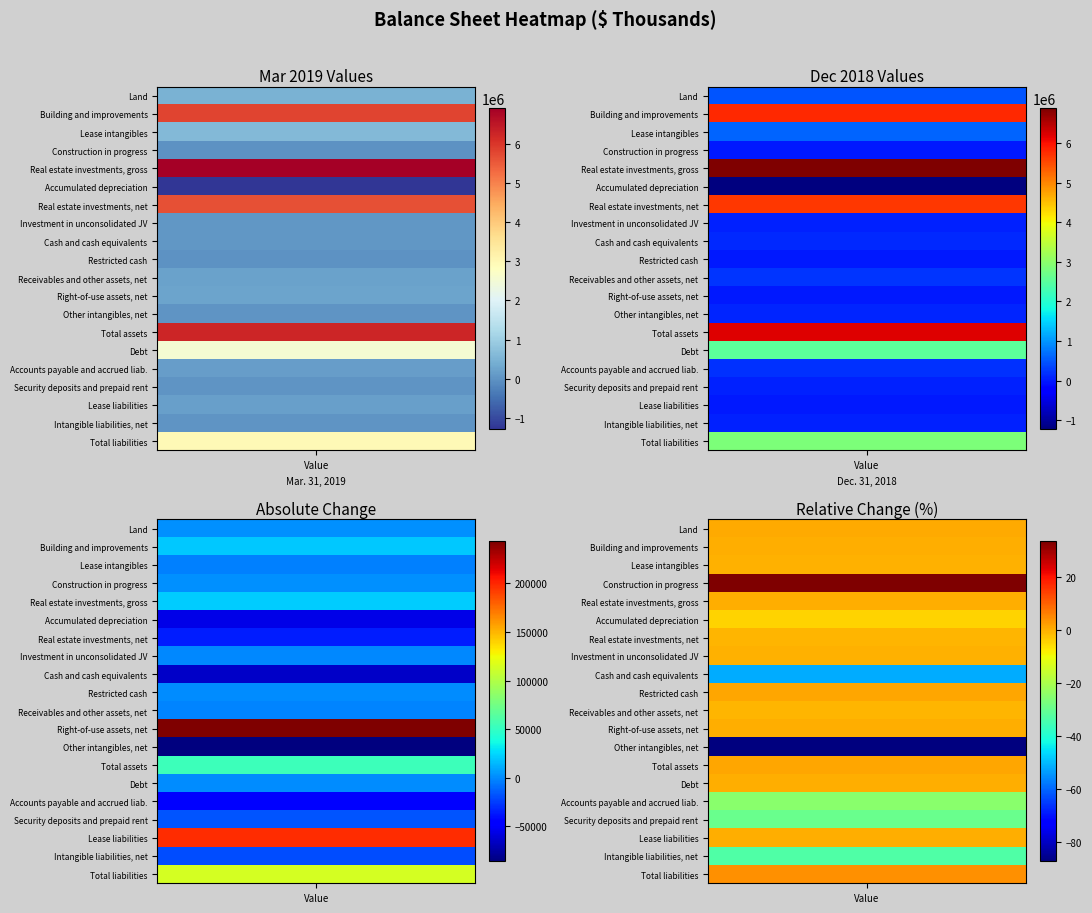

Which series has the largest range (max minus min)?

Right-of-use assets, net